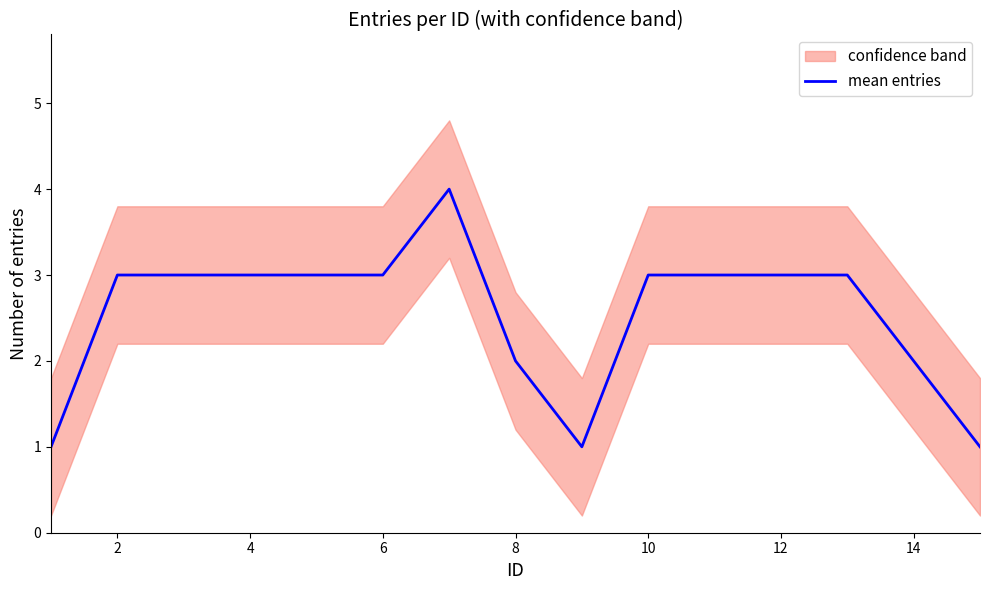

What is the highest value of the mean entries series?

4